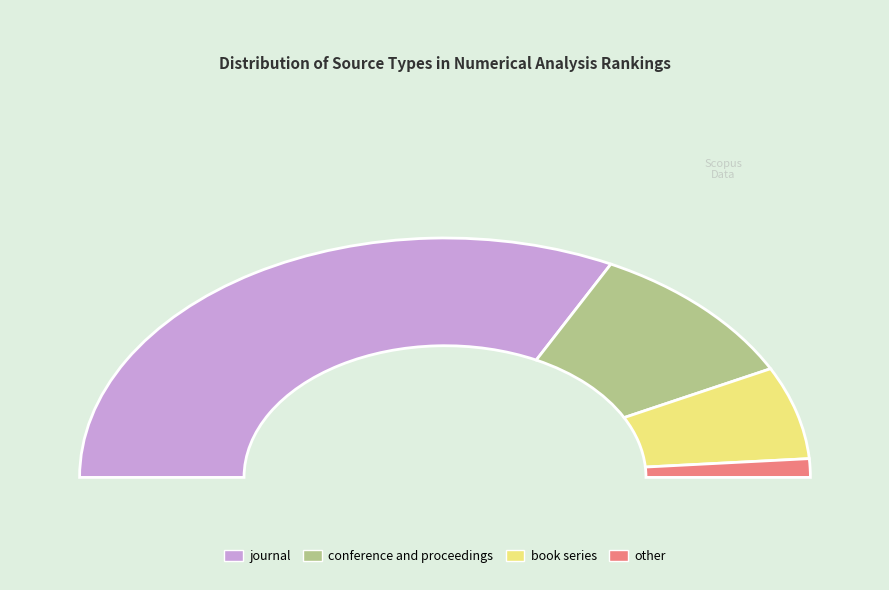

Do conference and proceedings and book series together represent more than half of the pie?

No